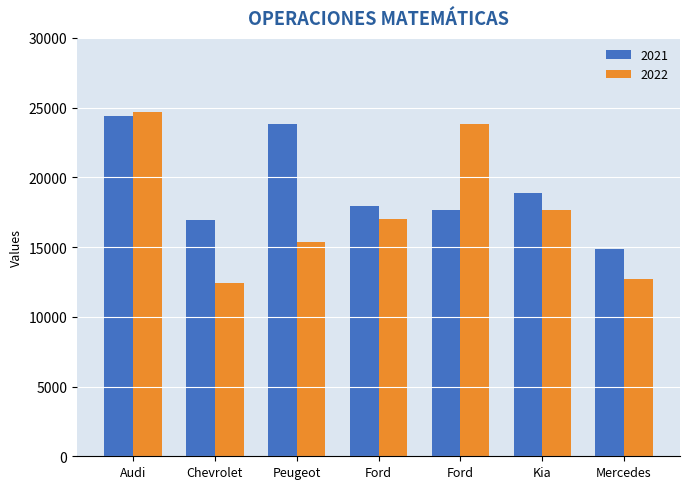

The value of 2022 at Ford is 23825. True or false?

True